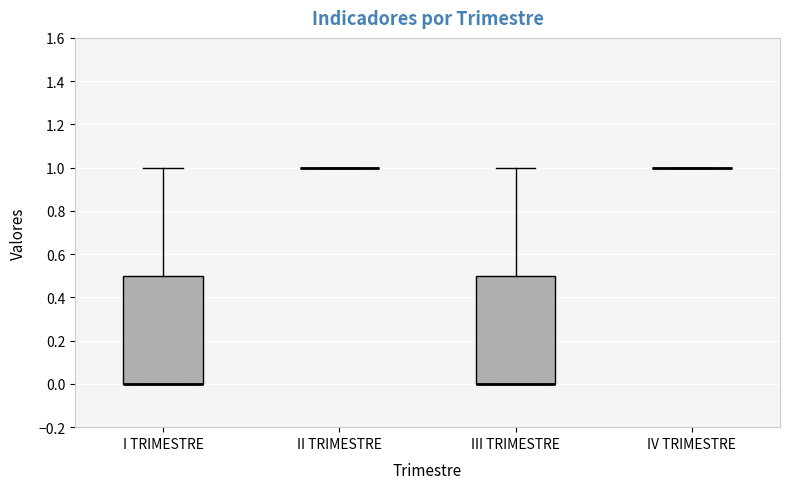

Reading left to right, transcribe this box plot: for each box, give where its median line is, the range the box spans, and where its two whiskers end, as read against the y-axis. The values are not printed on the chart, so give them approximately, as read against the axis.

I TRIMESTRE: median 0.0 (drawn on the box's lower edge), box 0.0 to 0.5, whiskers 0.0 to 1.0
II TRIMESTRE: box collapsed to a line at 1.0, whiskers 1.0 to 1.0
III TRIMESTRE: median 0.0 (drawn on the box's lower edge), box 0.0 to 0.5, whiskers 0.0 to 1.0
IV TRIMESTRE: box collapsed to a line at 1.0, whiskers 1.0 to 1.0